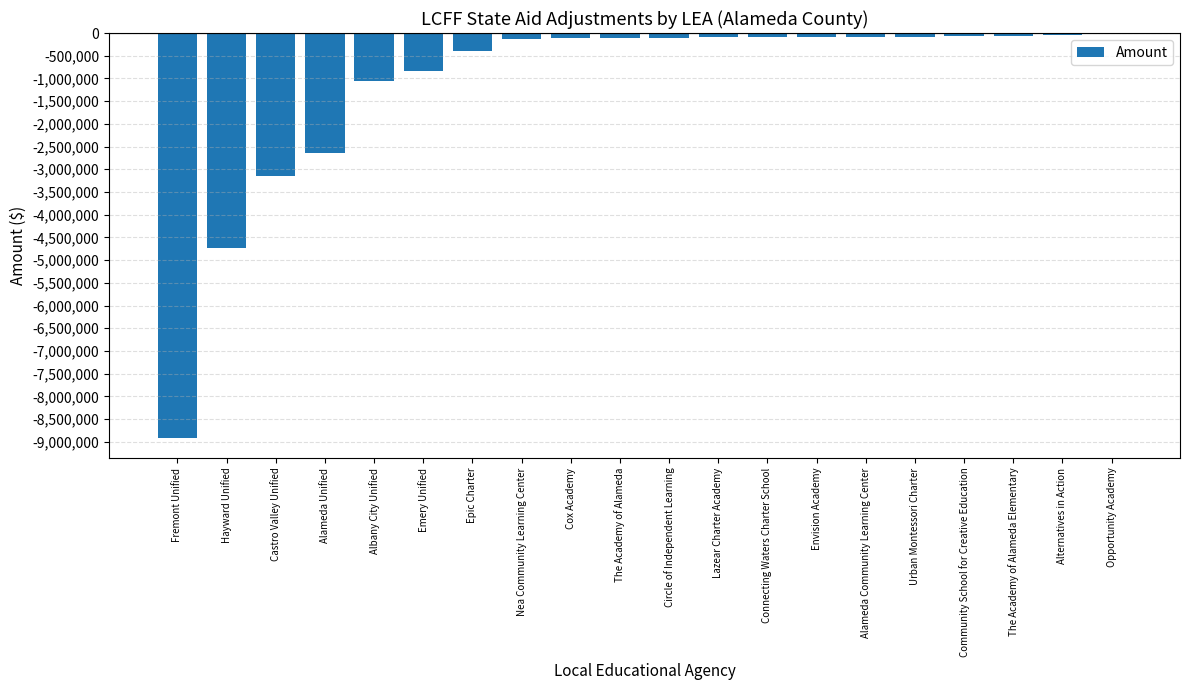

Where does the data first go above -102484?

Lazear Charter Academy